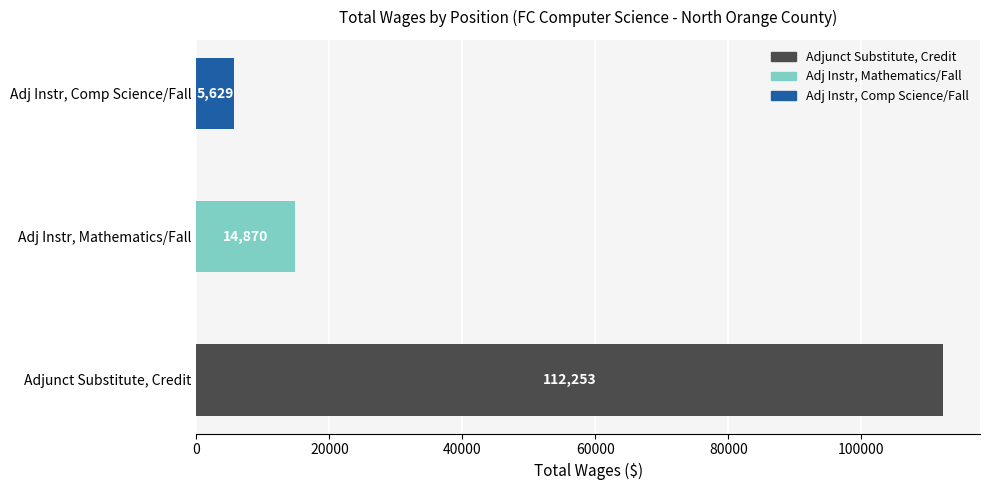

Reading bottom to top, extract all data points from this chart.

112253	14870	5629